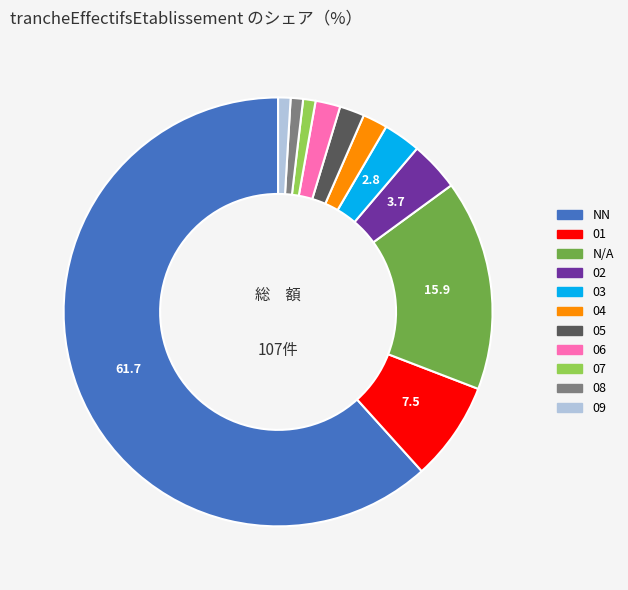

Is the sum of 03 and 07 greater than half?

No